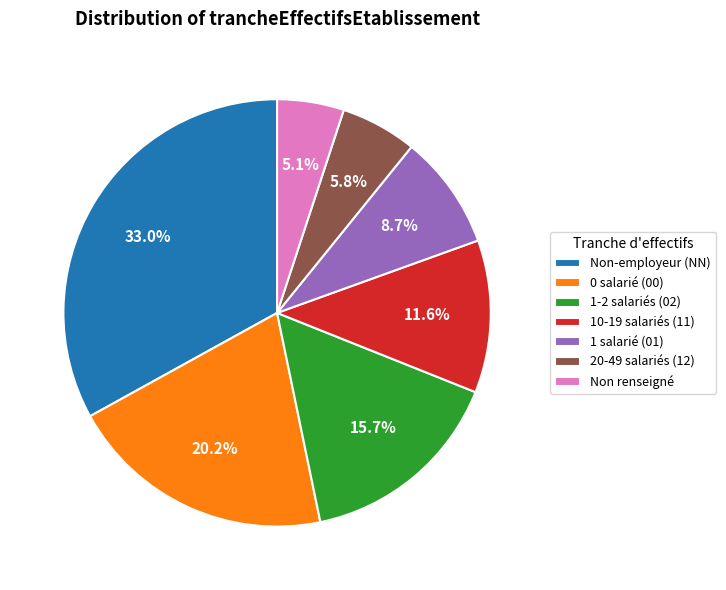

What percentage is NOT represented by 1-2 salariés (02)?

84.3%